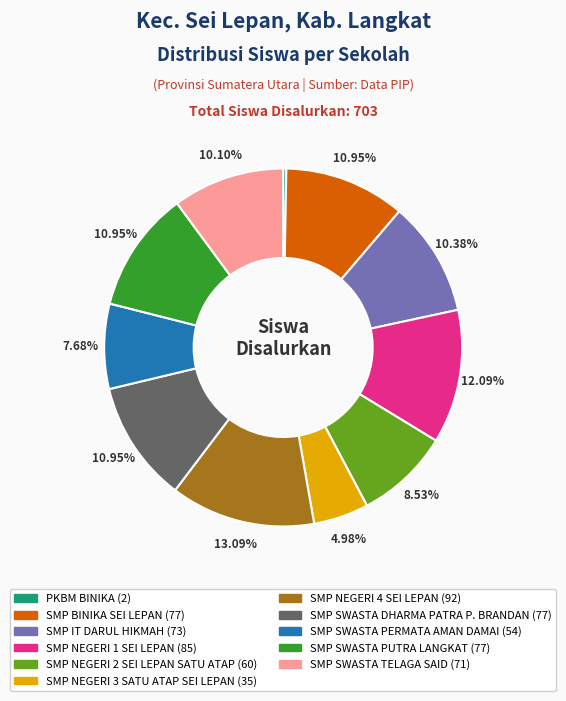

Which slice is the largest?

SMP NEGERI 4 SEI LEPAN